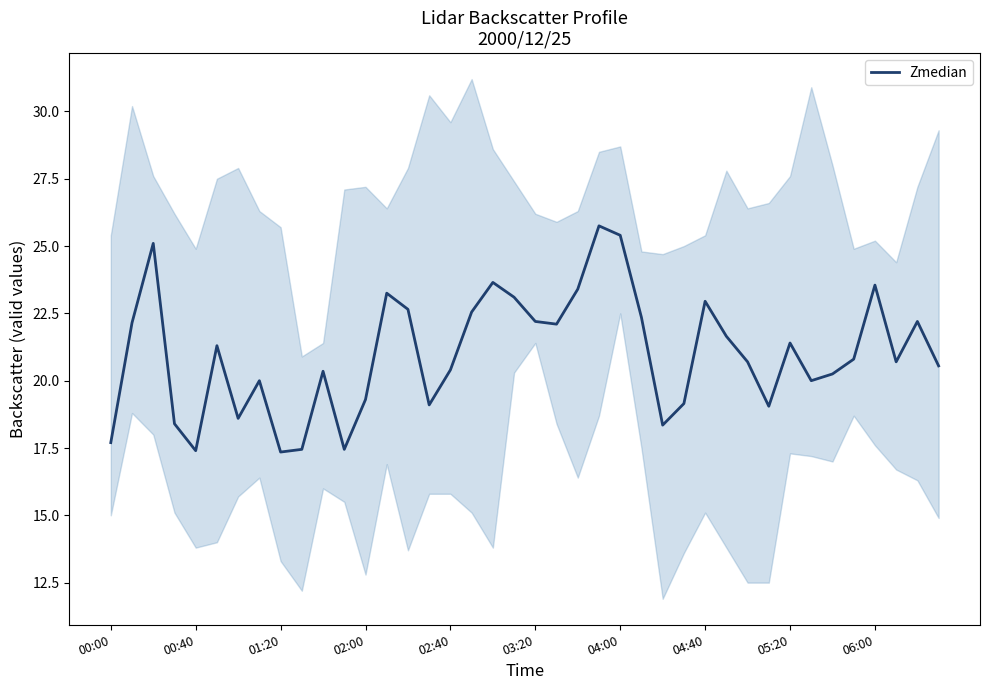

True or false: Zmedian has a value of 21.4 at 05:20.

True